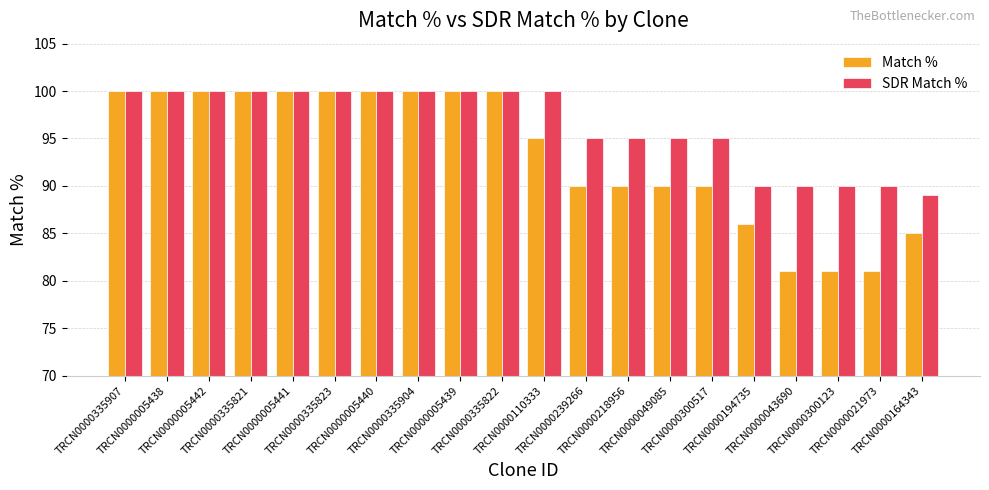

How many bars are there in total?

40